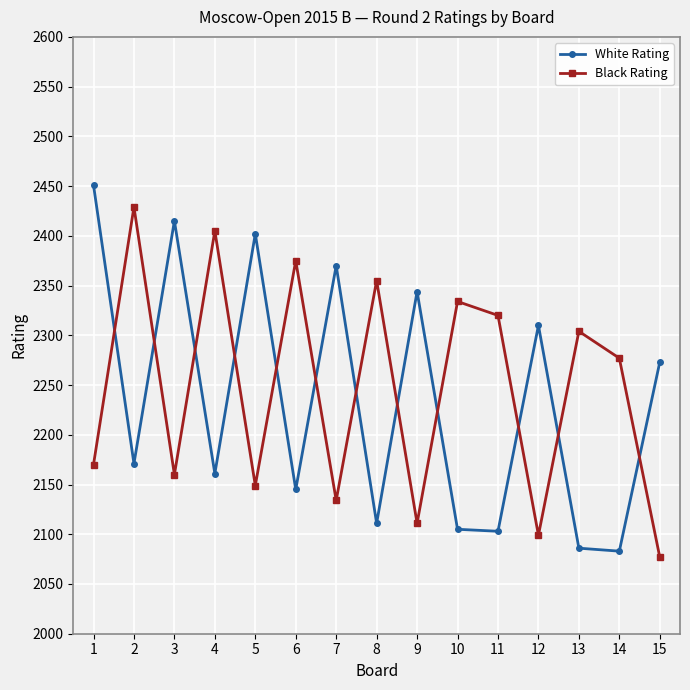

The value of Black Rating at 15 is 2077. True or false?

True